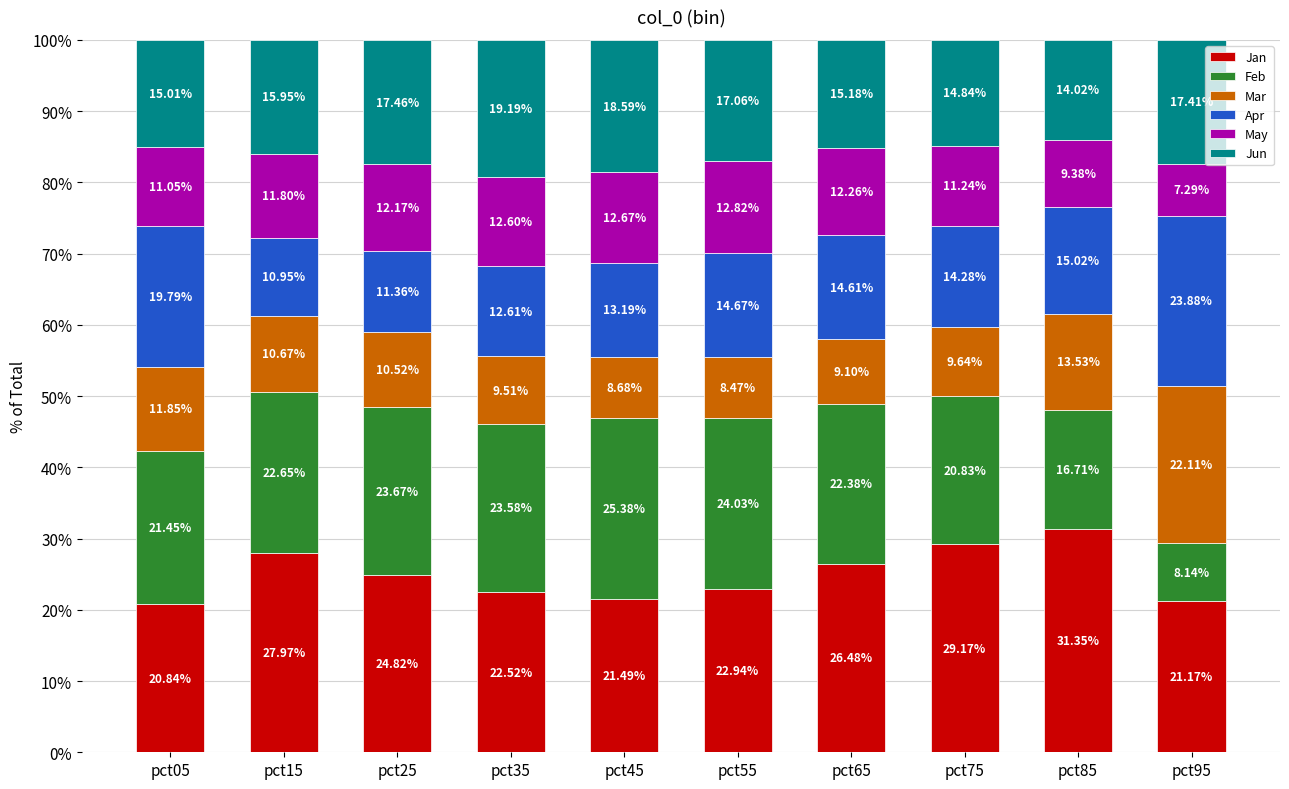

What is the total value across all series at pct15?

100.0